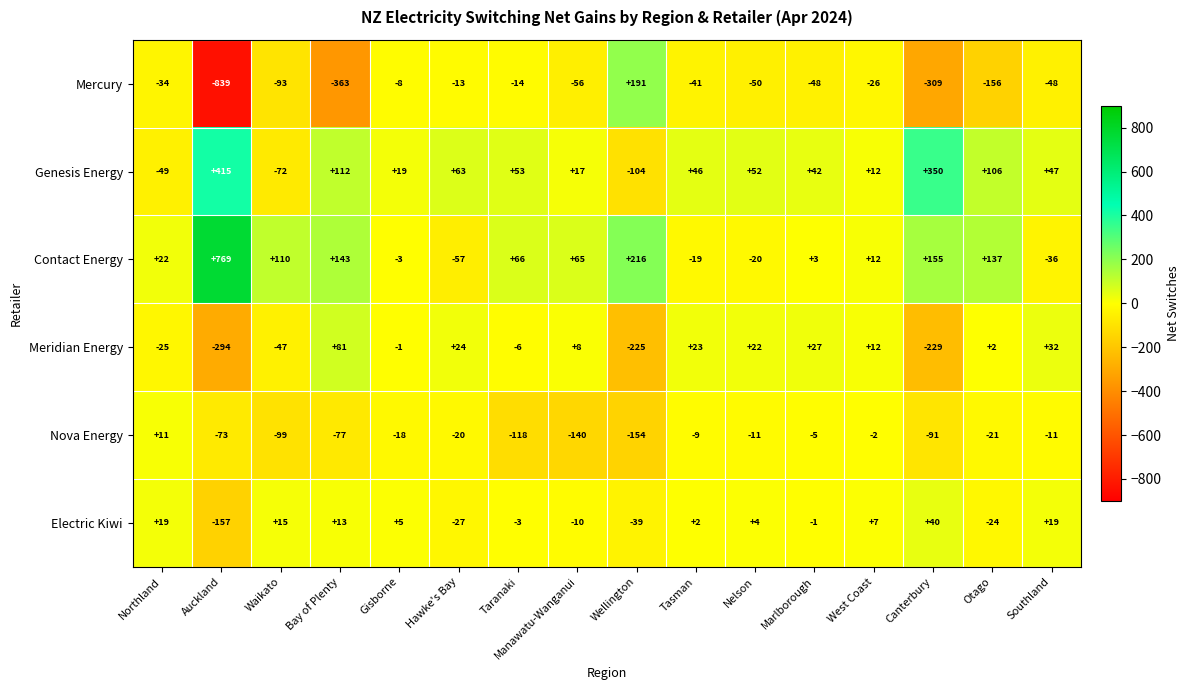

What is the minimum value for Nova Energy?

-154